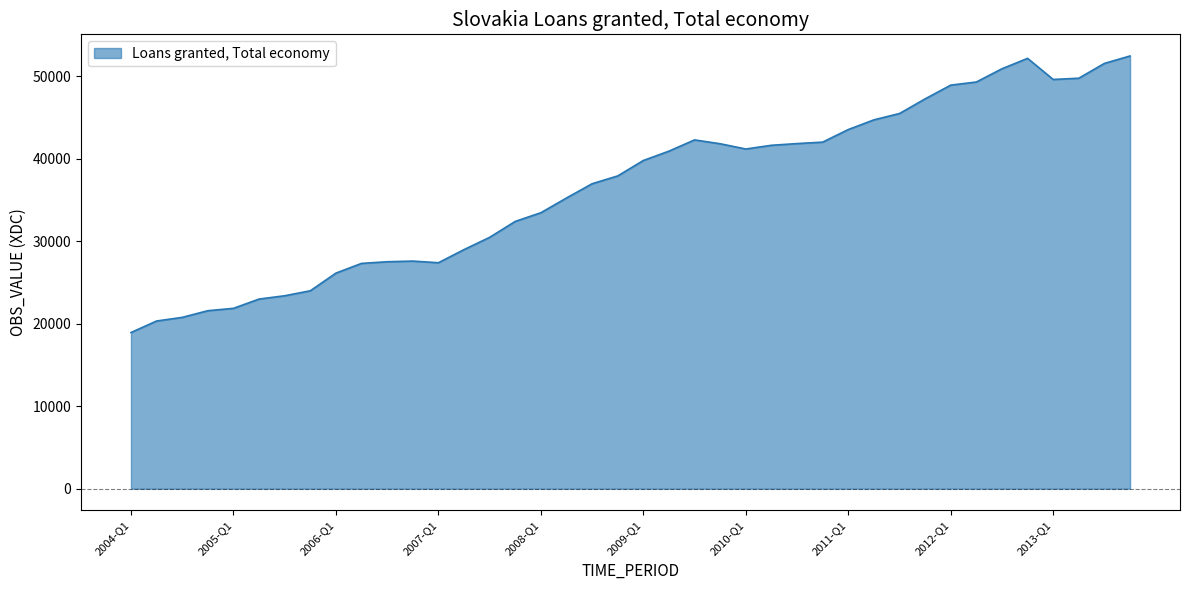

What is the maximum value shown in the chart?

52490.3